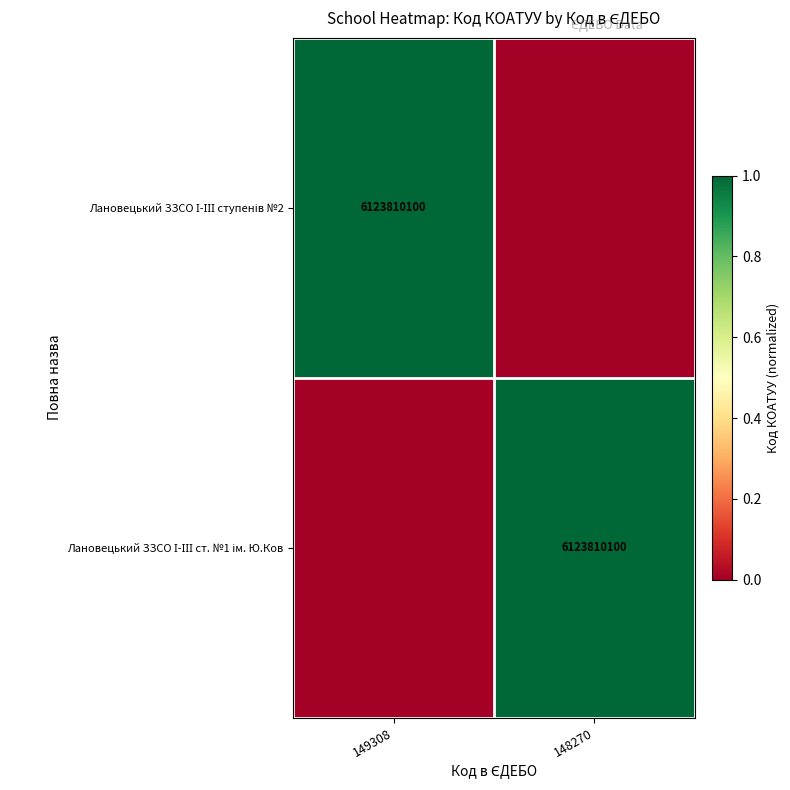

True or false: Лановецький ЗЗСО І-ІІІ ступенів №2 has a value of 1 at 149308.

True